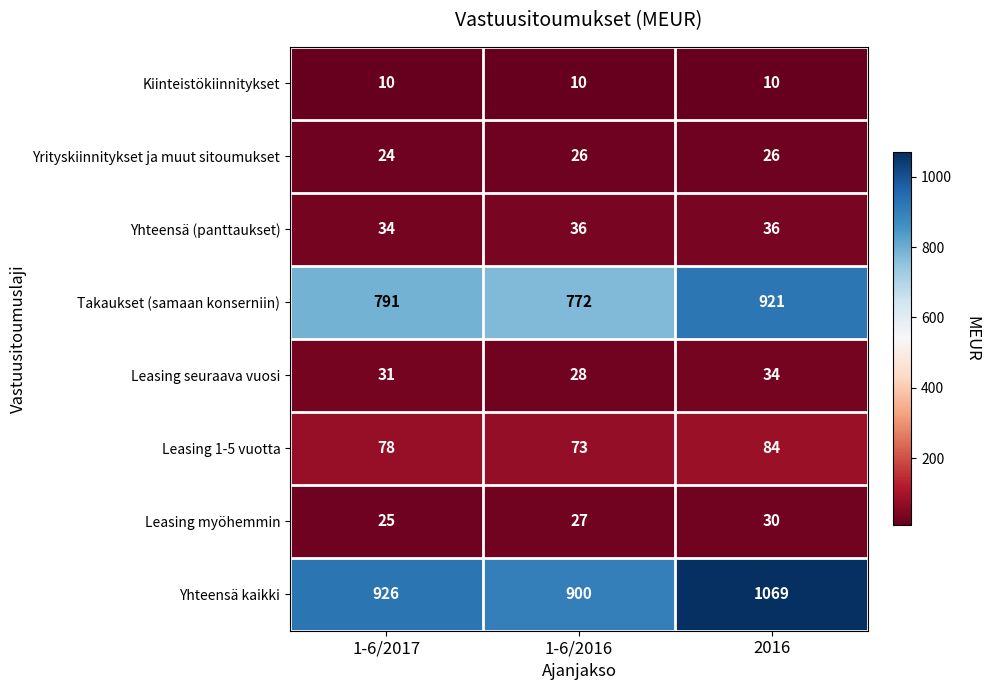

What is the greatest value displayed?

1069